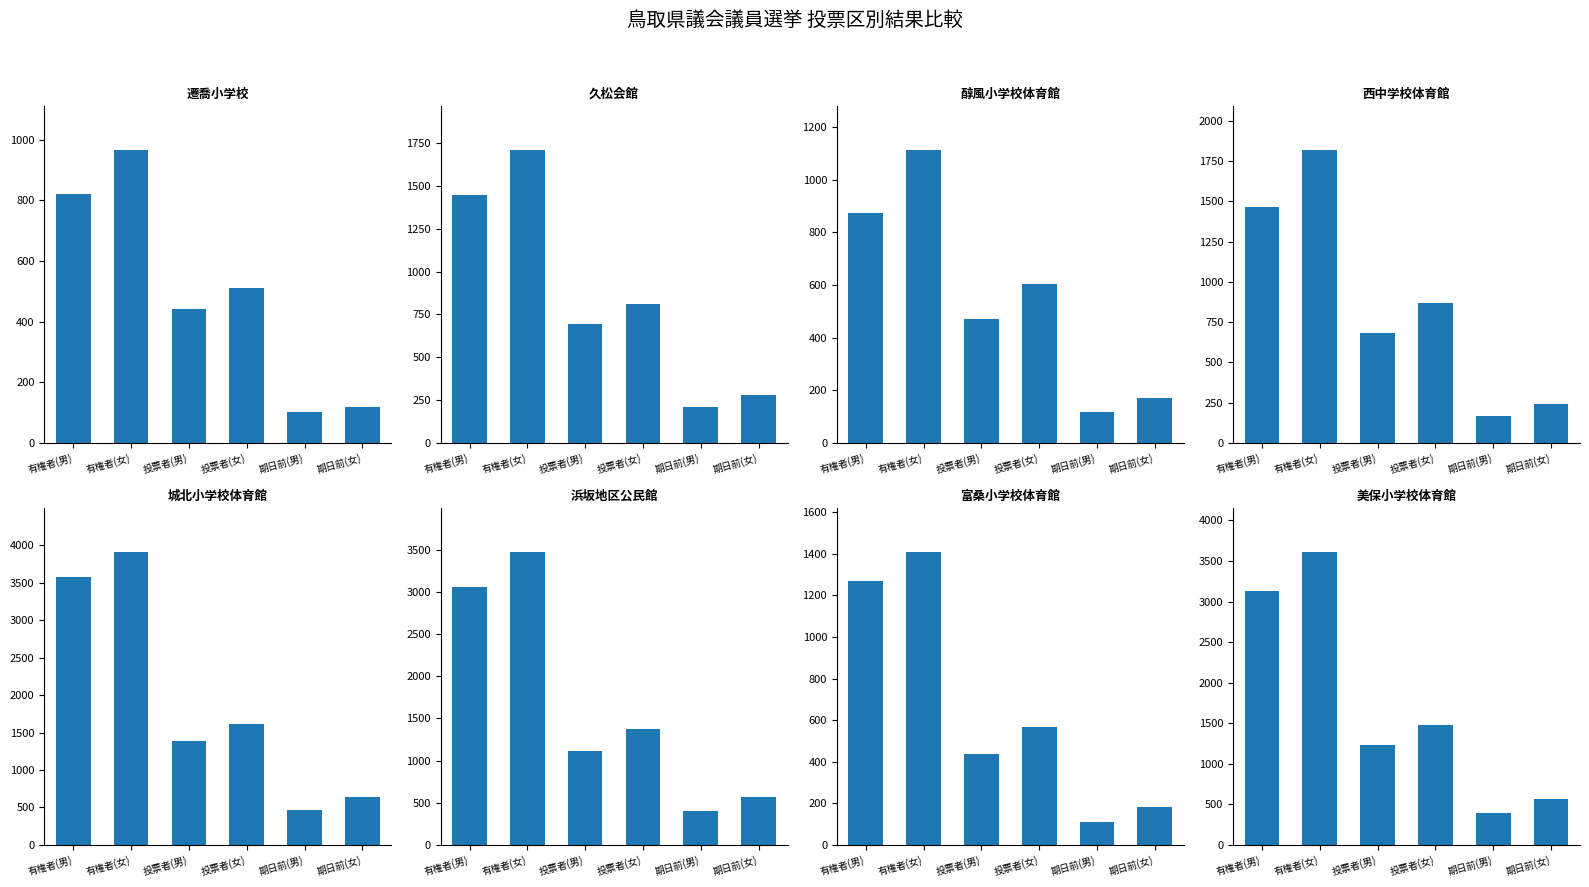

How many bars are there in each group?

6